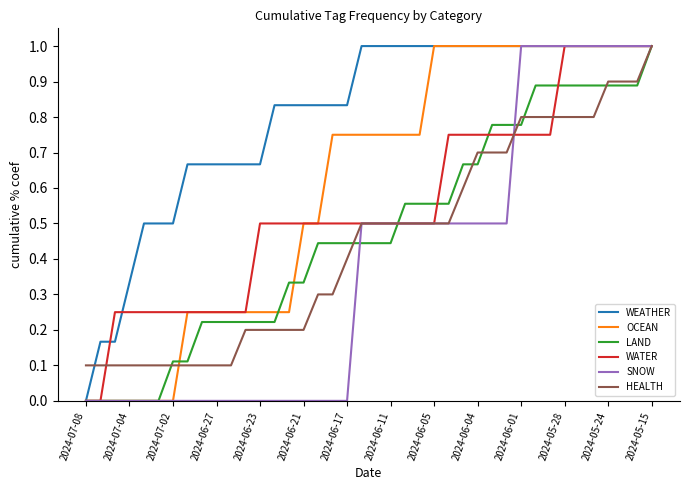

Which series has the largest total across all categories?

WEATHER